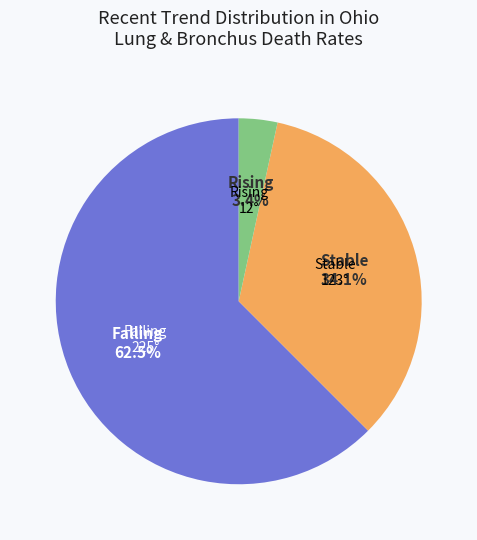

What percentage do Falling and Rising together represent?

65.9%